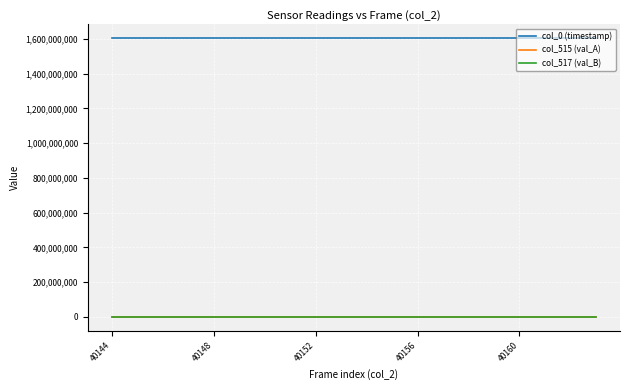

Is this an area chart (filled region under the line)?

No